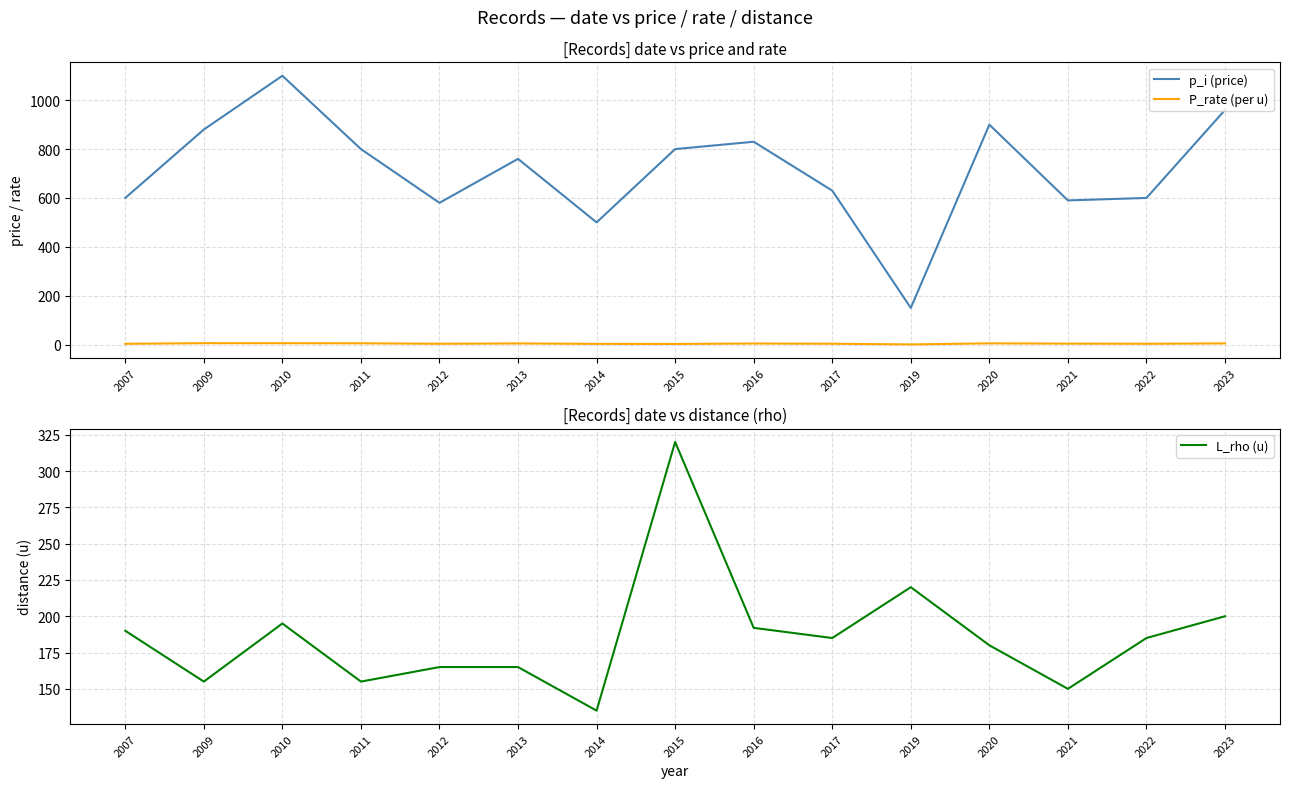

Reading left to right, extract all data points from this chart.

p_i (price): 2007=600.0	2009=880.0	2010=1100.0	2011=800.0	2012=580.0	2013=760.0	2014=500.0	2015=800.0	2016=830.0	2017=630.0	2019=150.0	2020=900.0	2021=590.0	2022=600.0	2023=960.0
P_rate (per u): 2007=3.2	2009=5.7	2010=5.6	2011=5.2	2012=3.3	2013=4.6	2014=2.9	2015=2.5	2016=4.3	2017=3.4	2019=0.7	2020=5.0	2021=3.9	2022=3.2	2023=4.8
L_rho (u): 2007=190.0	2009=155.0	2010=195.0	2011=155.0	2012=165.0	2013=165.0	2014=135.0	2015=320.0	2016=192.0	2017=185.0	2019=220.0	2020=180.0	2021=150.0	2022=185.0	2023=200.0